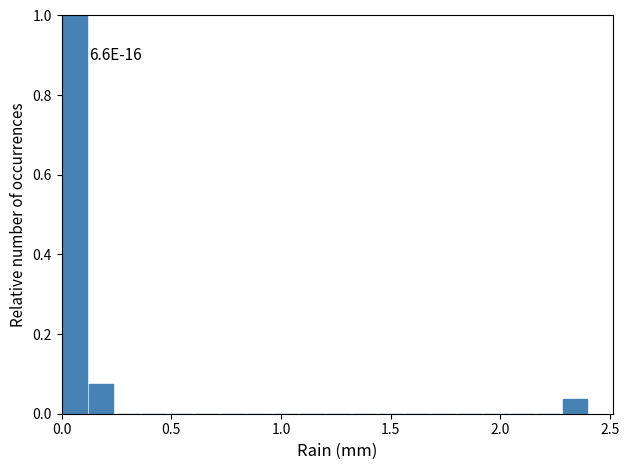

Read against the x-axis, roughly where is the centre of the tallest bar?

0.05